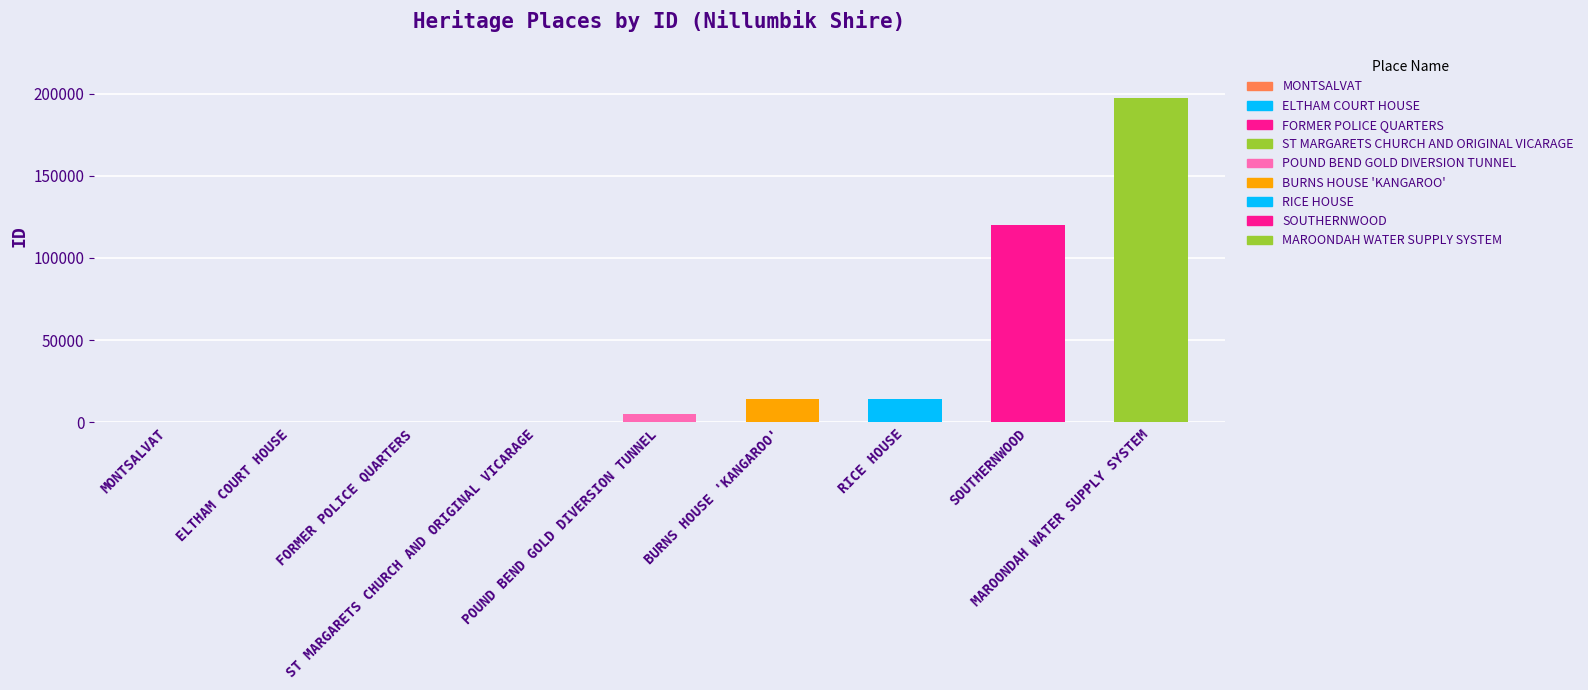

What is the value of the 5th bar from the left?

4985